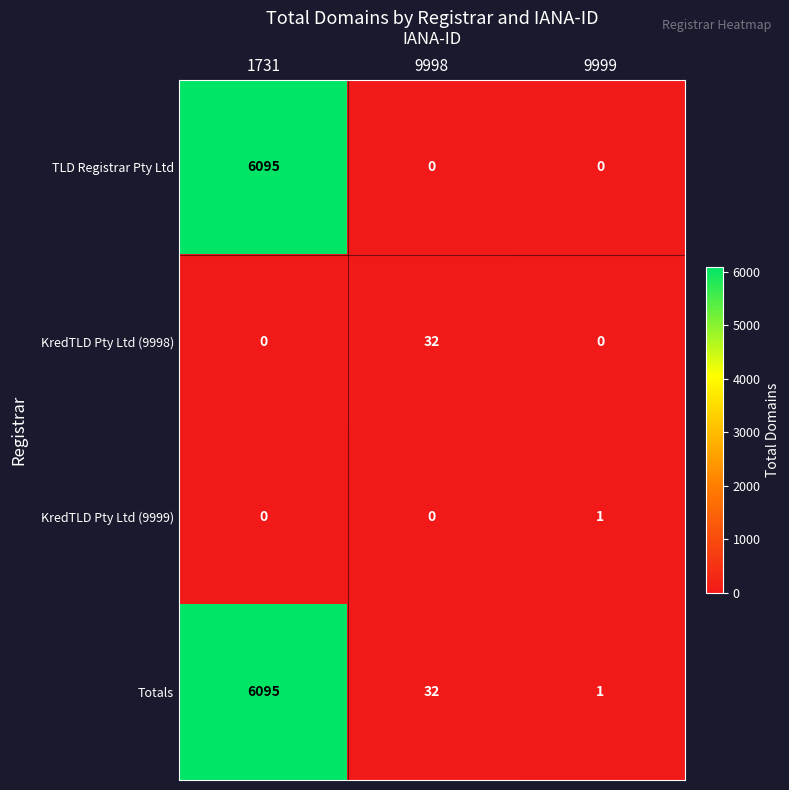

What is the maximum value shown in the chart?

6095